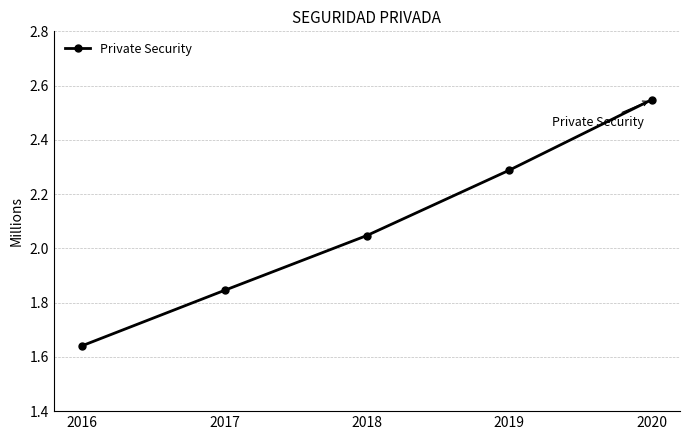

Reading left to right, list all the values displayed in this chart.

1641208	1845305	2047356	2288088	2547653